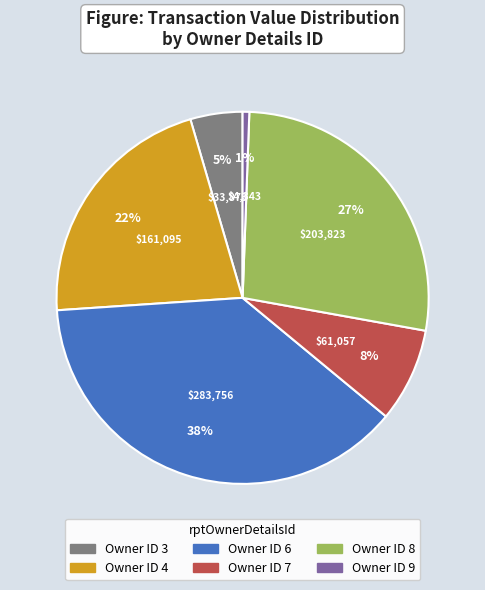

To the nearest percent, what is the average slice percentage?

17%